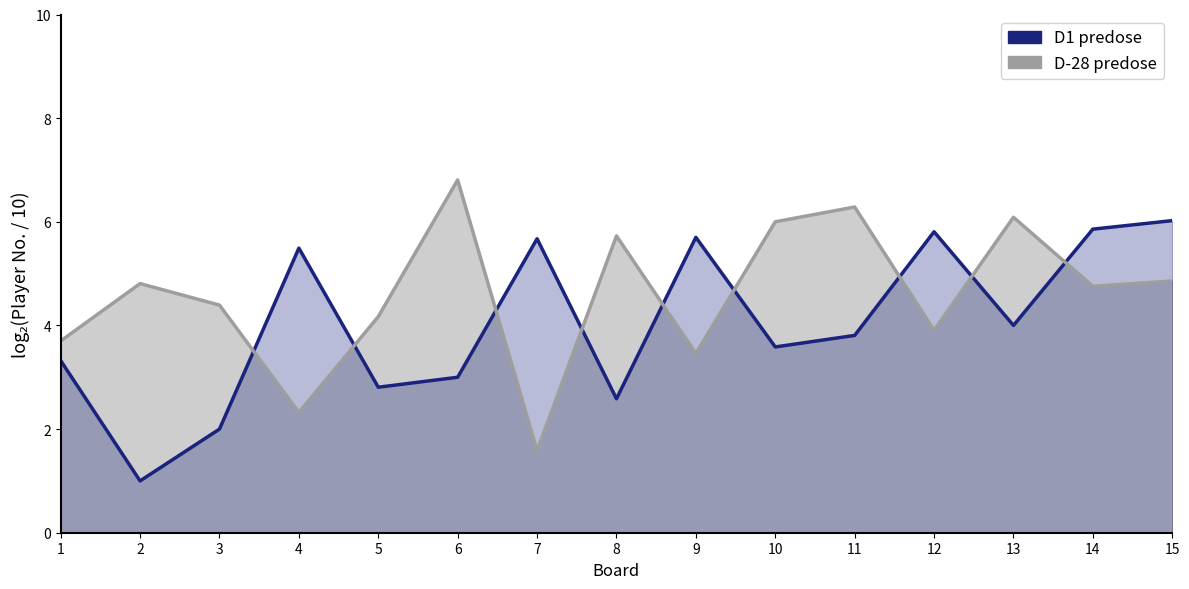

Rank the series by their average value, from highest to lowest.

D-28 predose, D1 predose